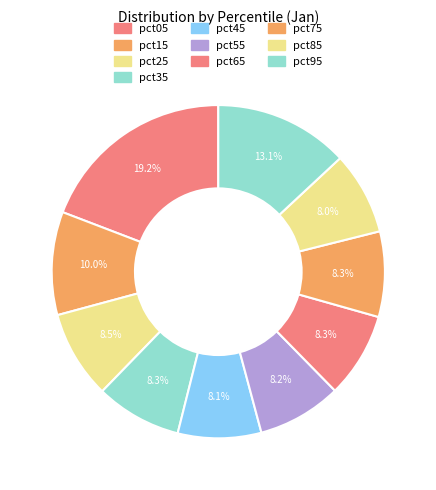

To the nearest percent, what portion does pct85 represent?

8%